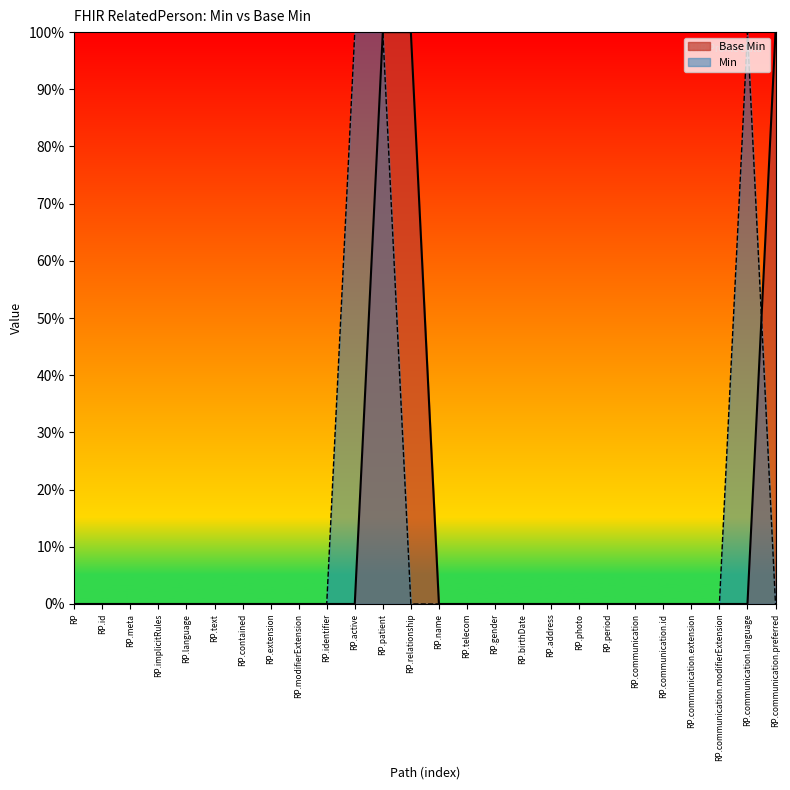

How many categories are shown in the chart?

26